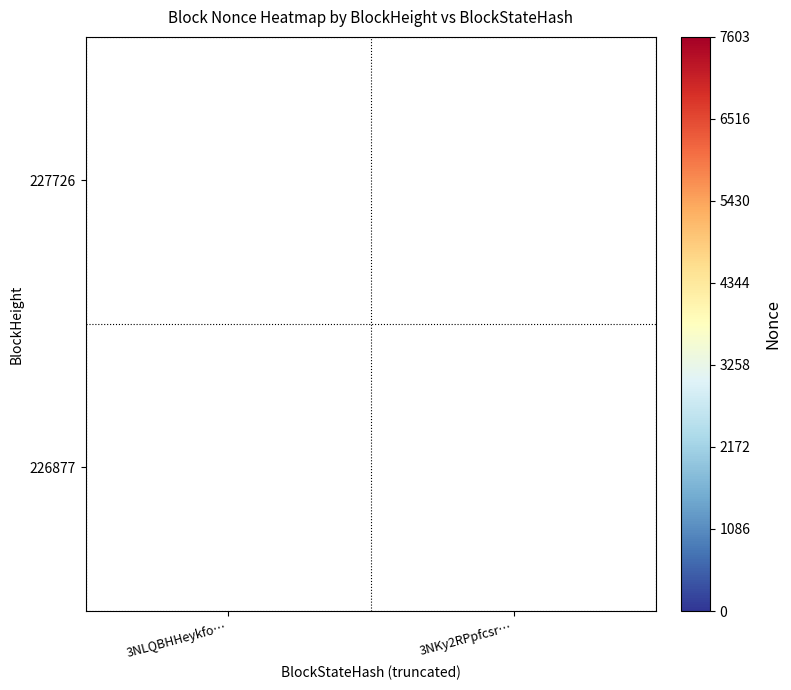

True or false: 226877 has a value of 4858.5 at 3NKy2RPpfcsr….

False